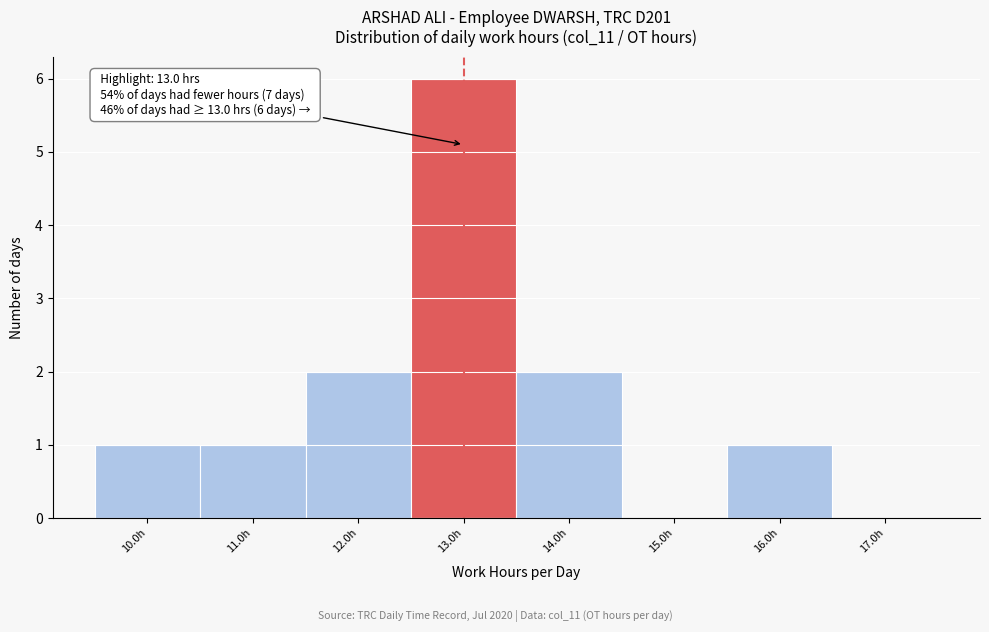

Over which range of the x-axis is the bar tallest?

12.5 to 13.5